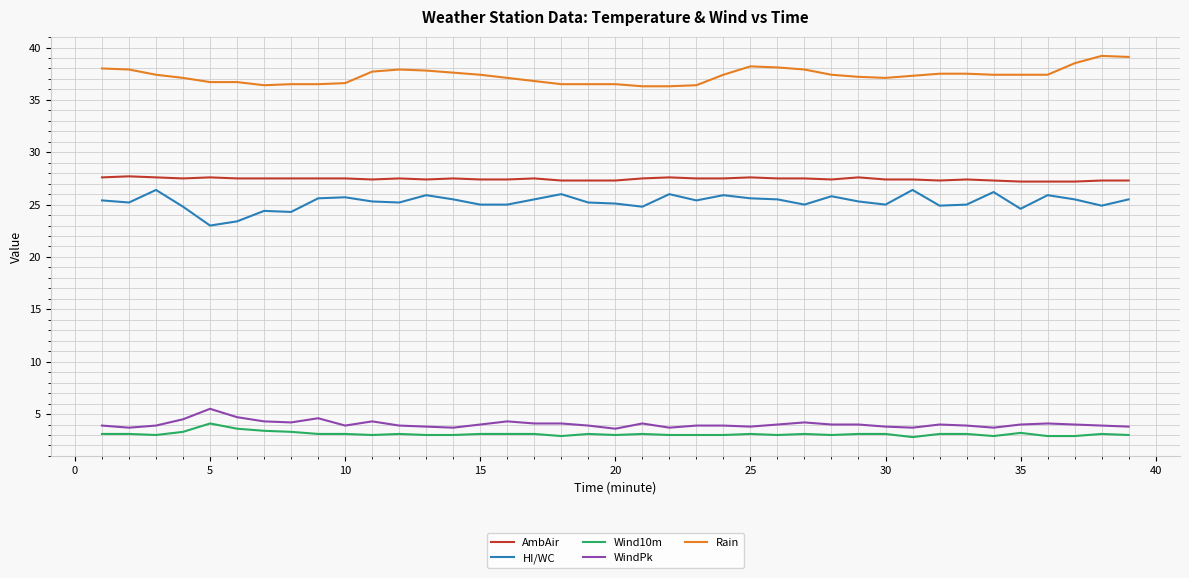

True or false: WindPk and AmbAir cross at least once.

False